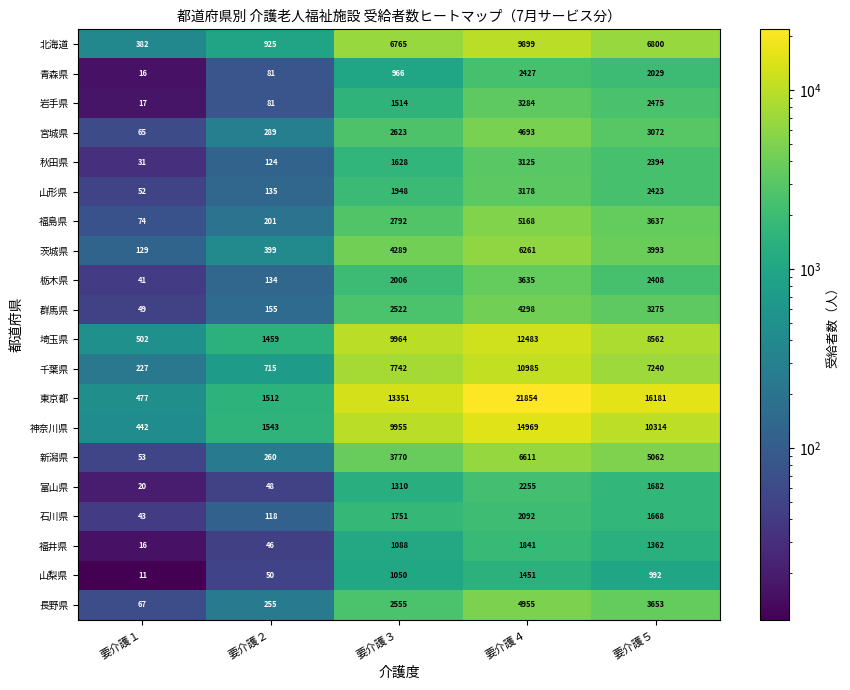

At which category is the sum across all series the highest?

要介護４